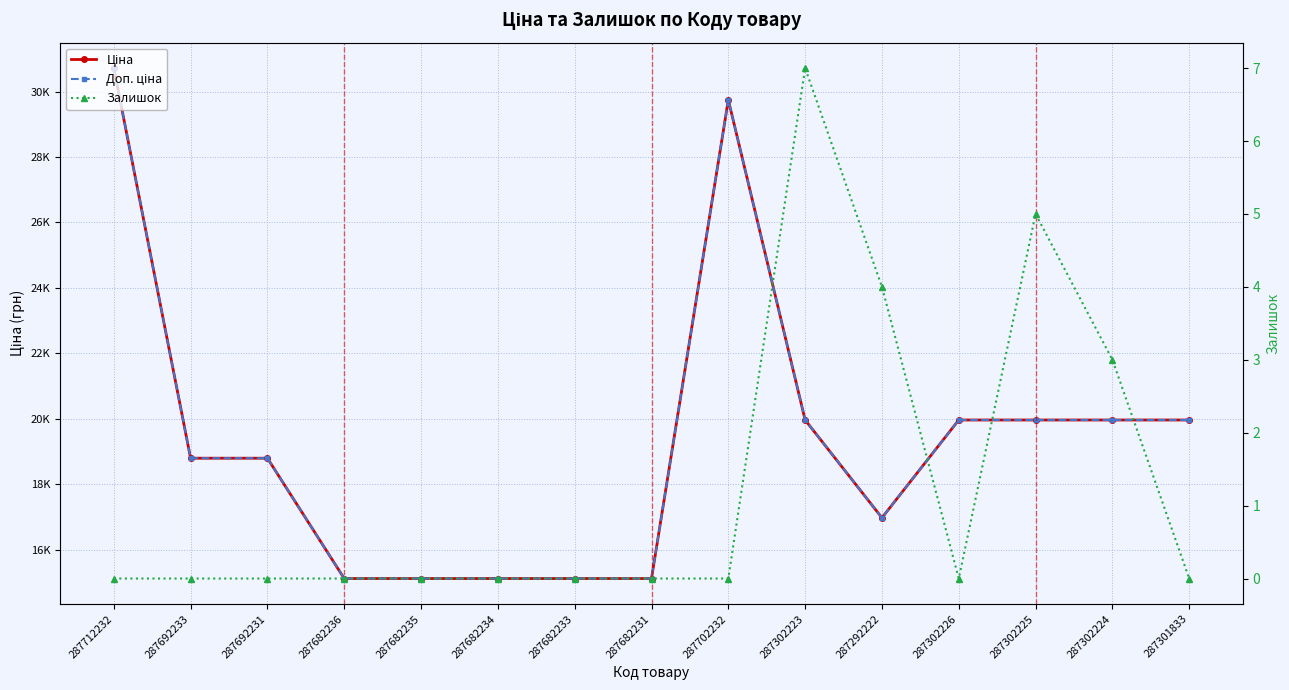

Is the value of Залишок at 287302225 greater than the value of Доп. ціна at 287302223?

No